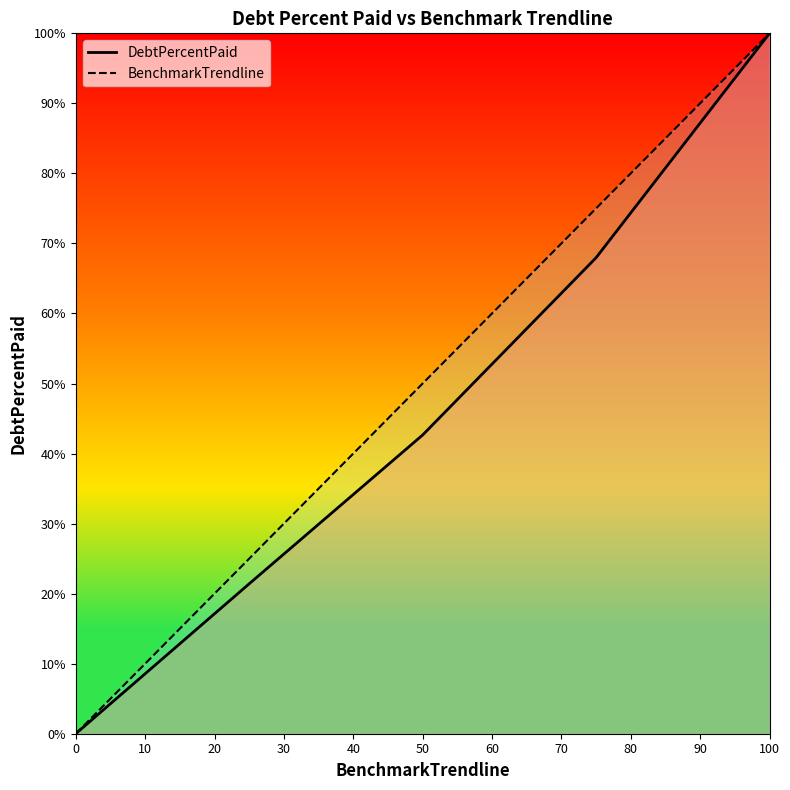

What is the sum of all BenchmarkTrendline values?

250.0